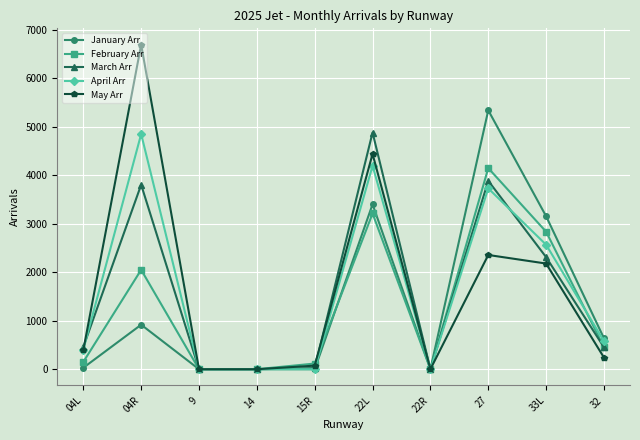

Is the value of February Arr at 15R greater than the value of January Arr at 04R?

No